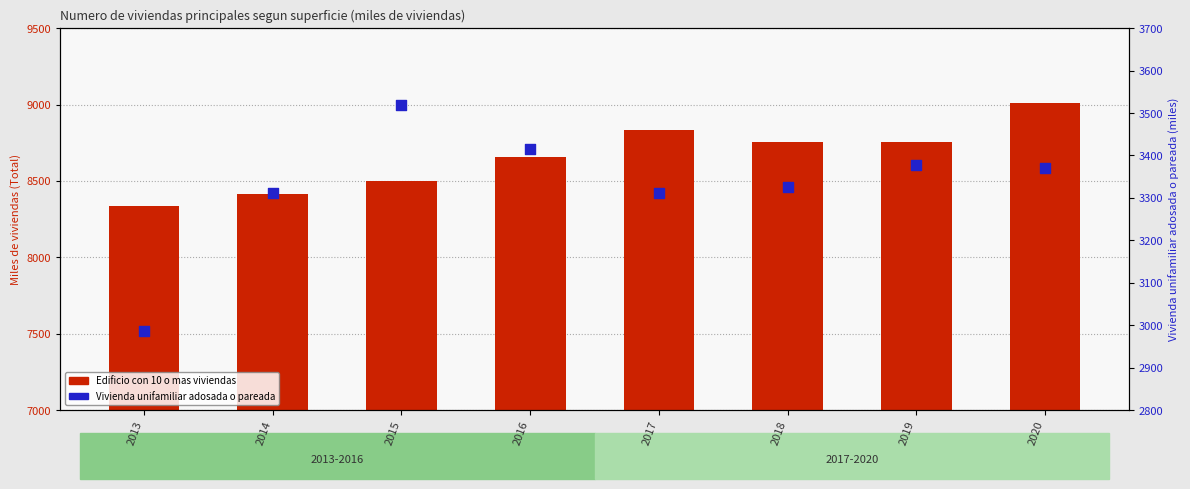

Which series contains the highest Y value?

Edificio con 10 o mas viviendas